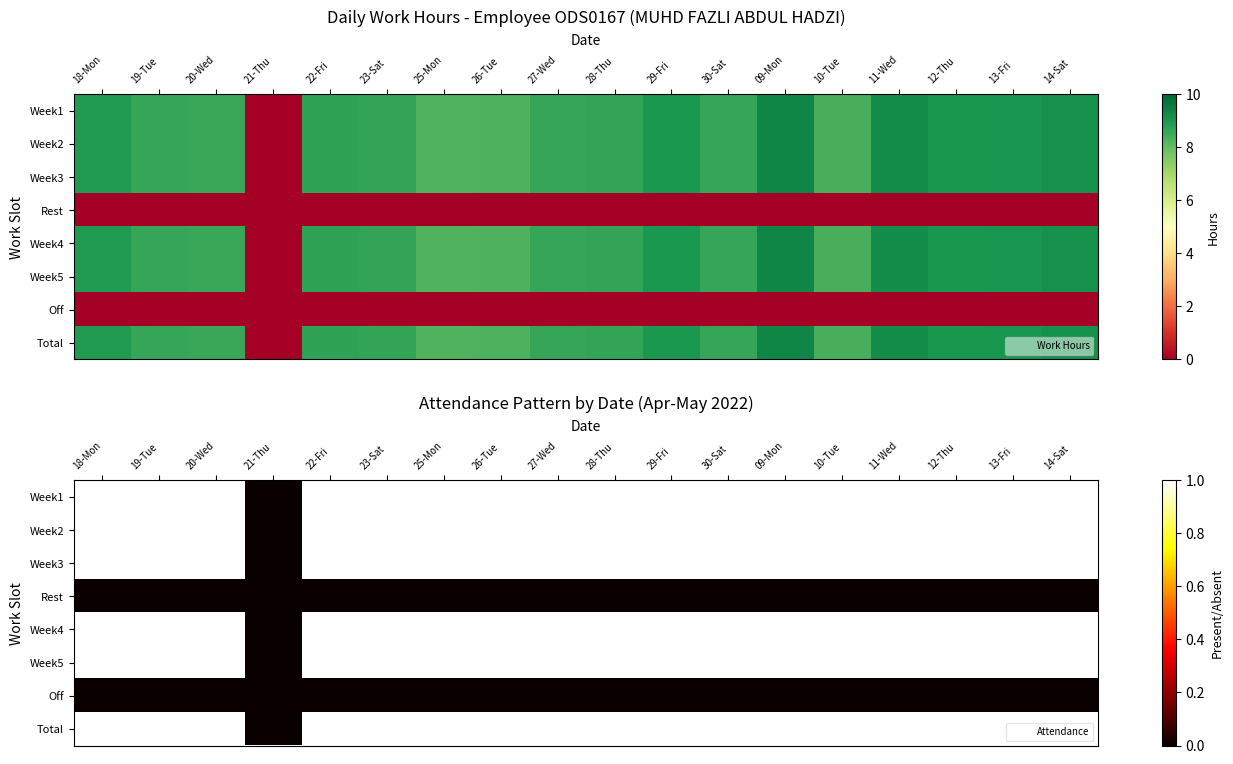

Is the value of Week5 at 29-Fri greater than the value of Week2 at 09-Mon?

No